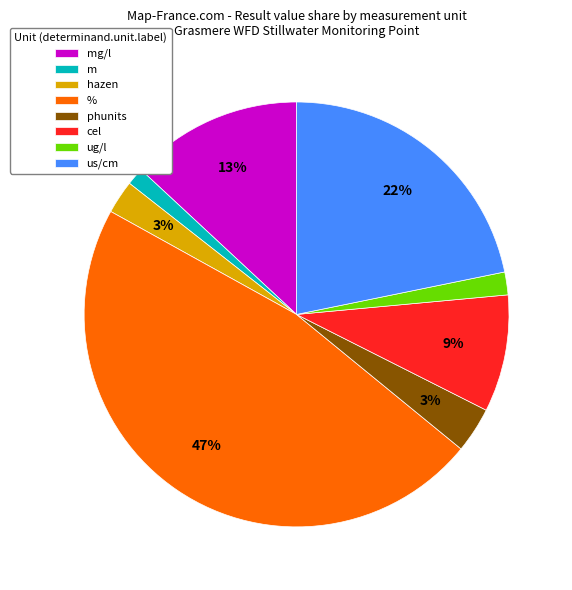

Is the sum of phunits and mg/l greater than half?

No